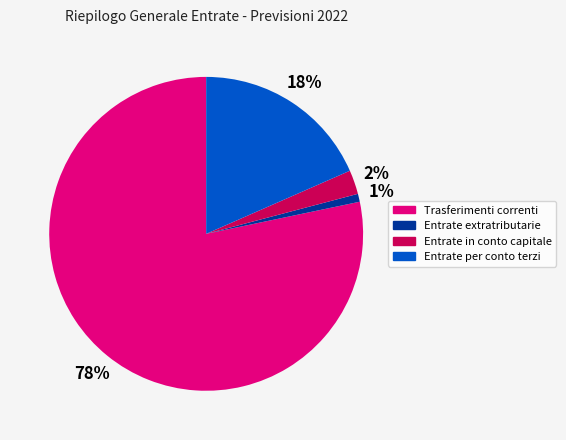

Which category has the biggest portion of the pie?

Trasferimenti correnti